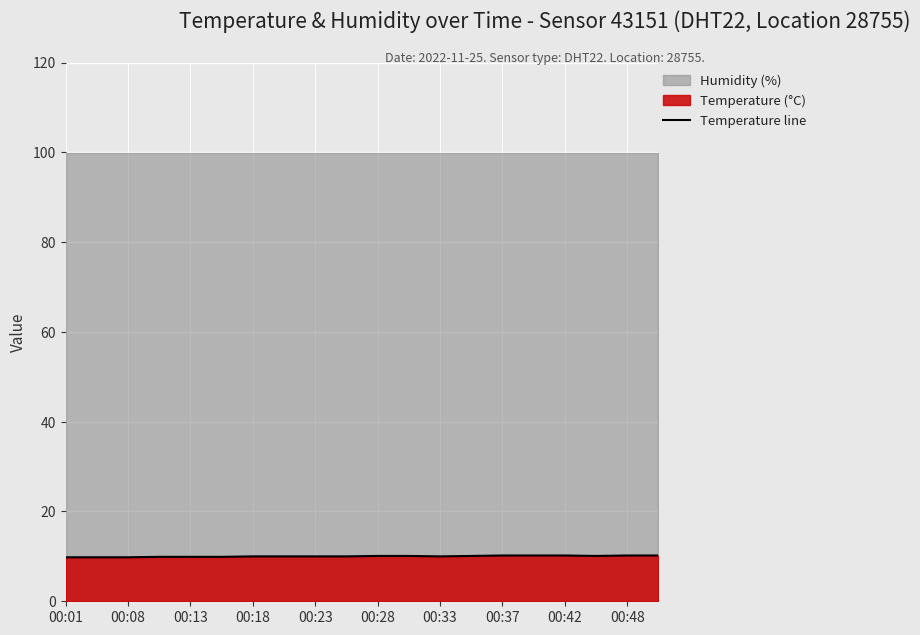

How many lines are shown in the chart?

1